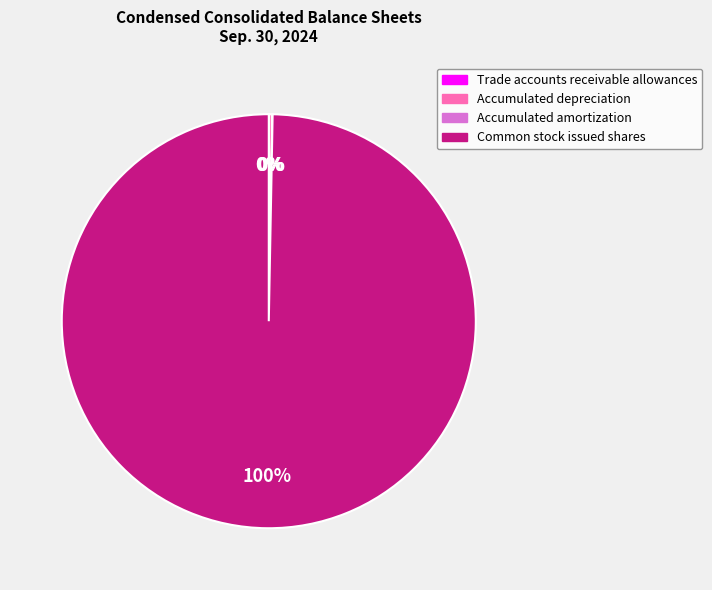

To the nearest percent, what is the difference between the largest and smallest slice percentages?

100%